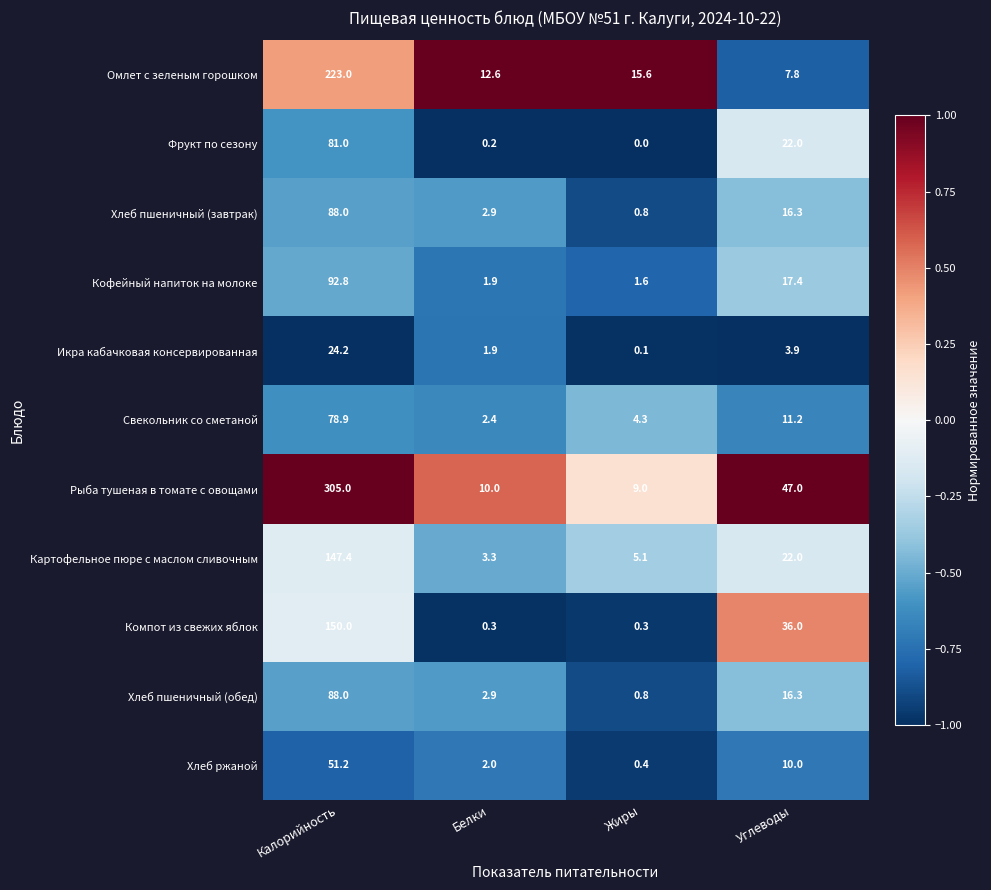

Which series has the largest total across all categories?

Рыба тушеная в томате с овощами